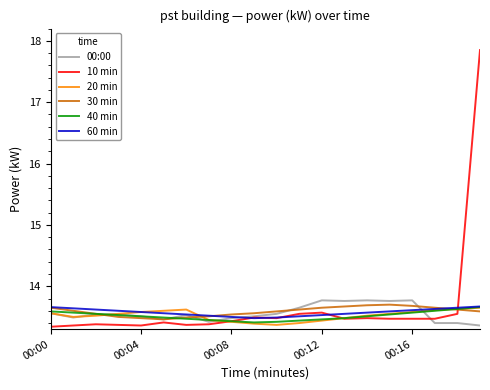

Which series has the largest range (max minus min)?

10 min